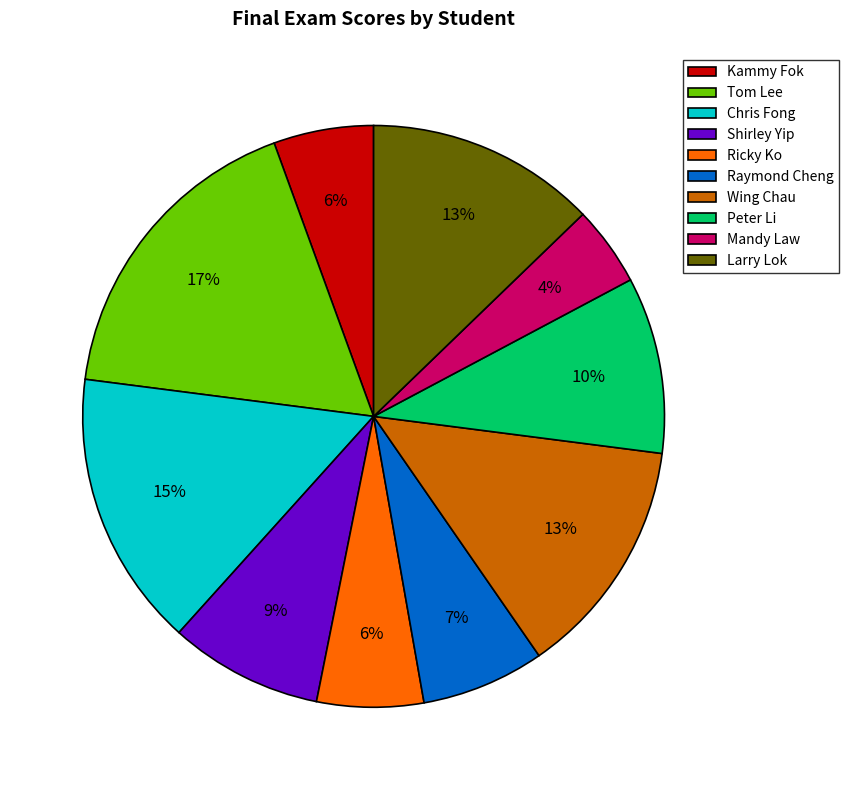

What percentage is the Ricky Ko slice, to the nearest percent?

6%